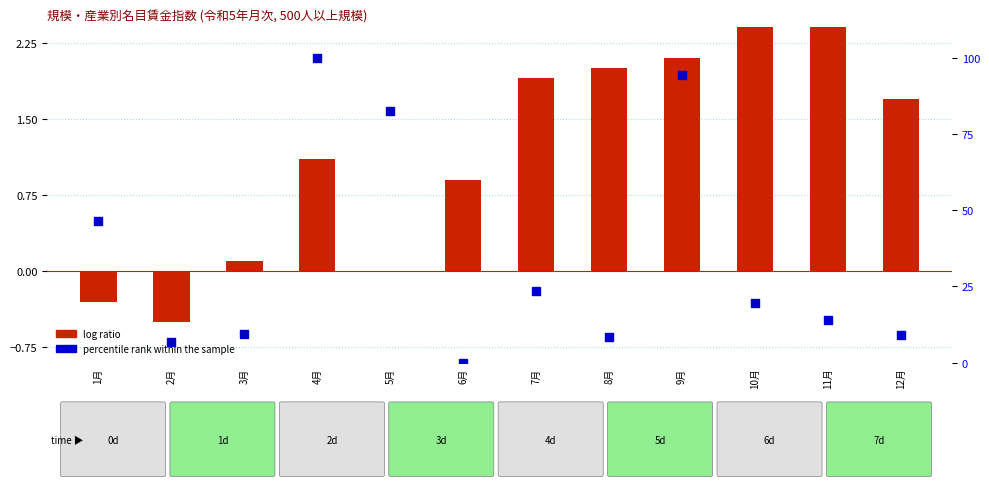

At which category is the sum across all series the highest?

4月